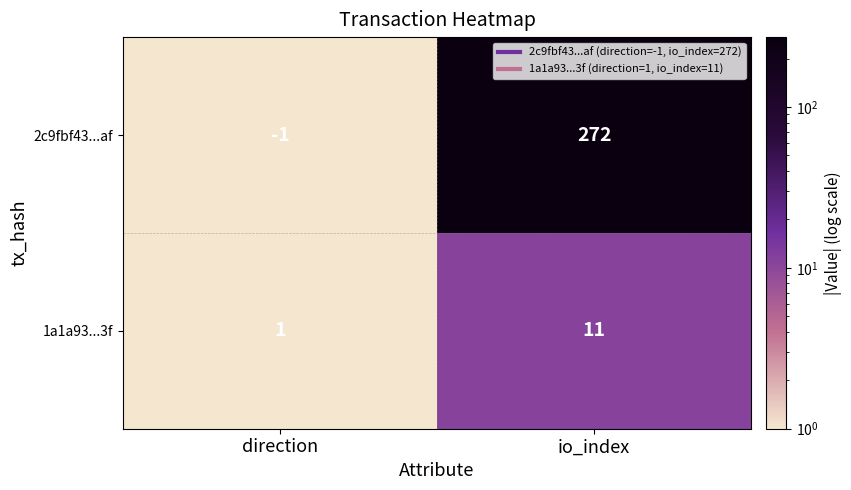

Which series has the largest total across all categories?

2c9fbf43...af